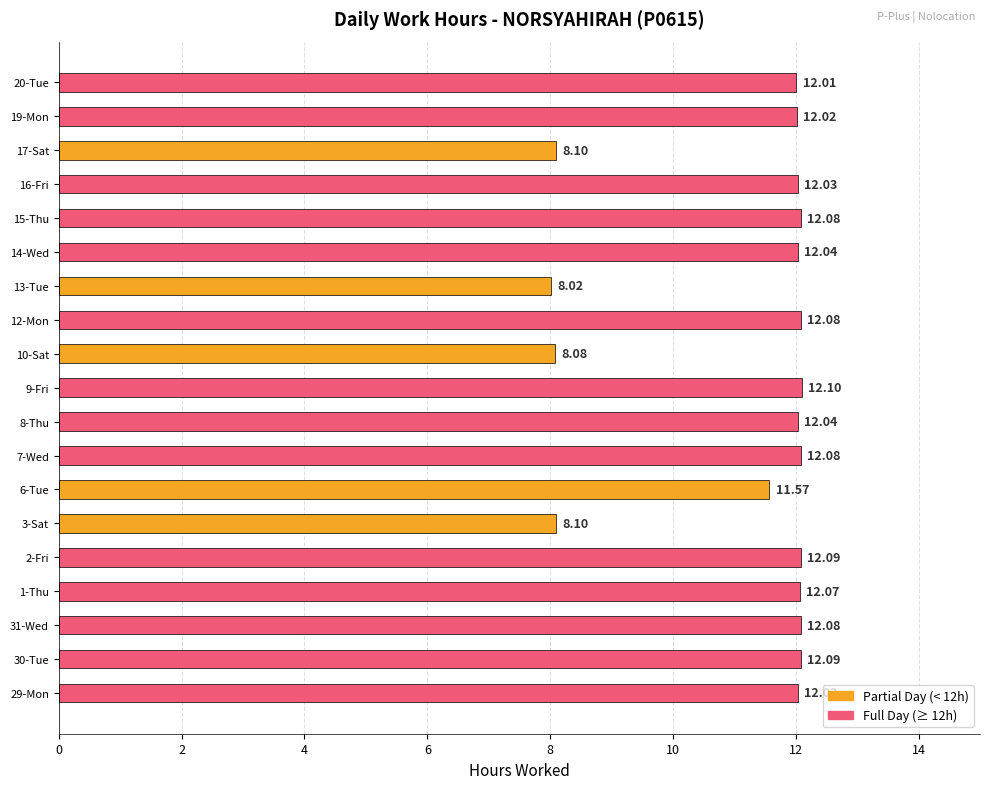

At which category does the chart reach its peak across all series?

9-Fri